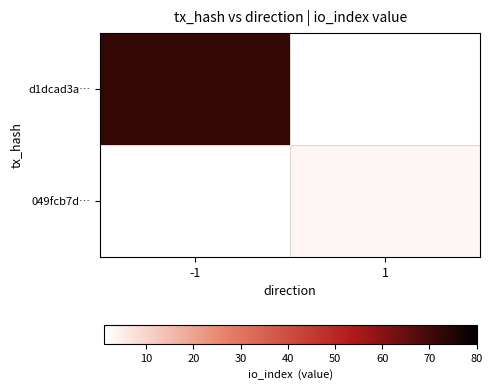

List the labels in order of 049fcb7d… value, smallest first.

-1, 1